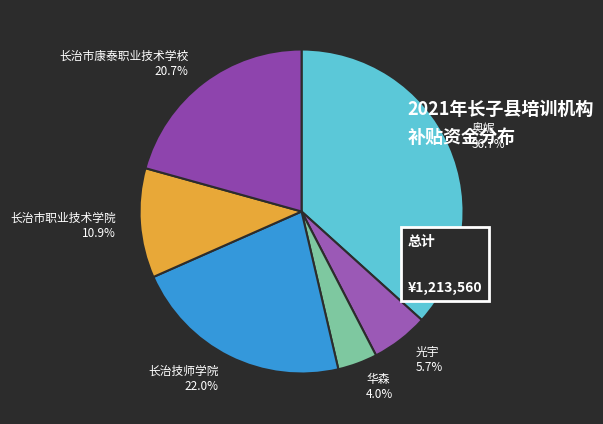

To the nearest percent, what portion does 光宇 represent?

6%